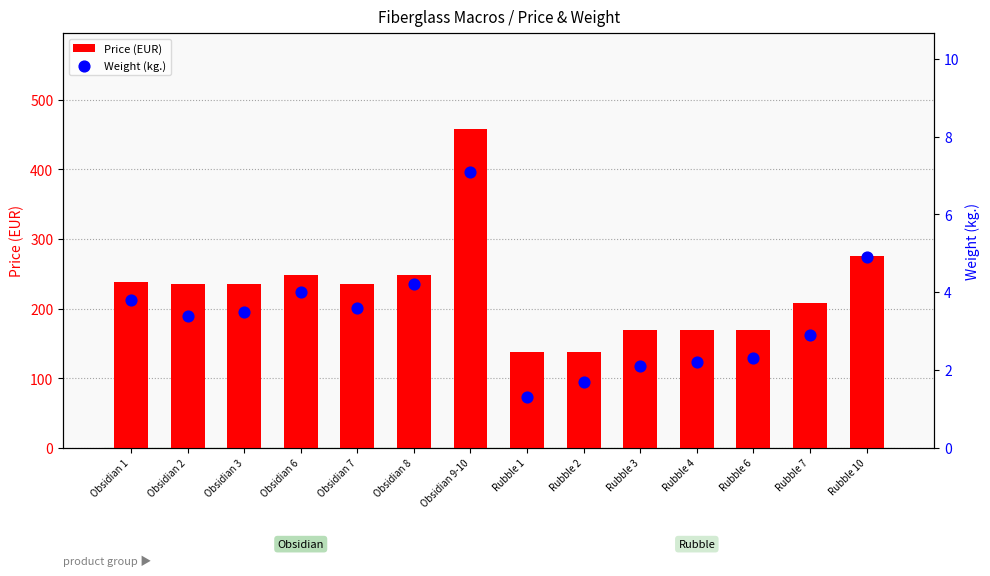

Which series has the largest Y range (max minus min)?

Price (EUR)